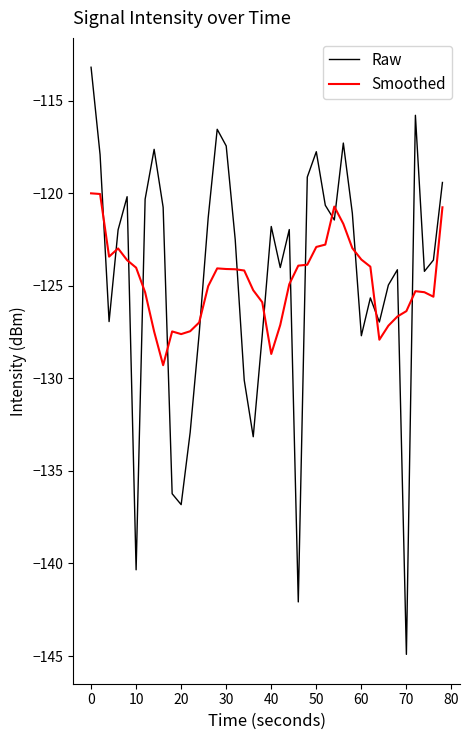

Which series has the largest range (max minus min)?

Raw